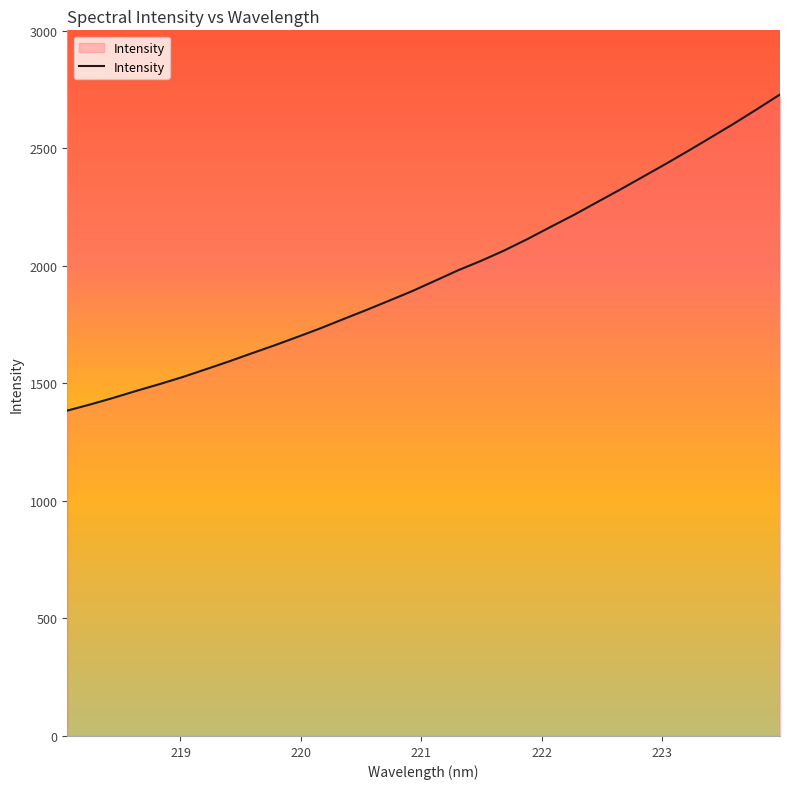

What is the difference between the maximum and minimum values?

1344.5